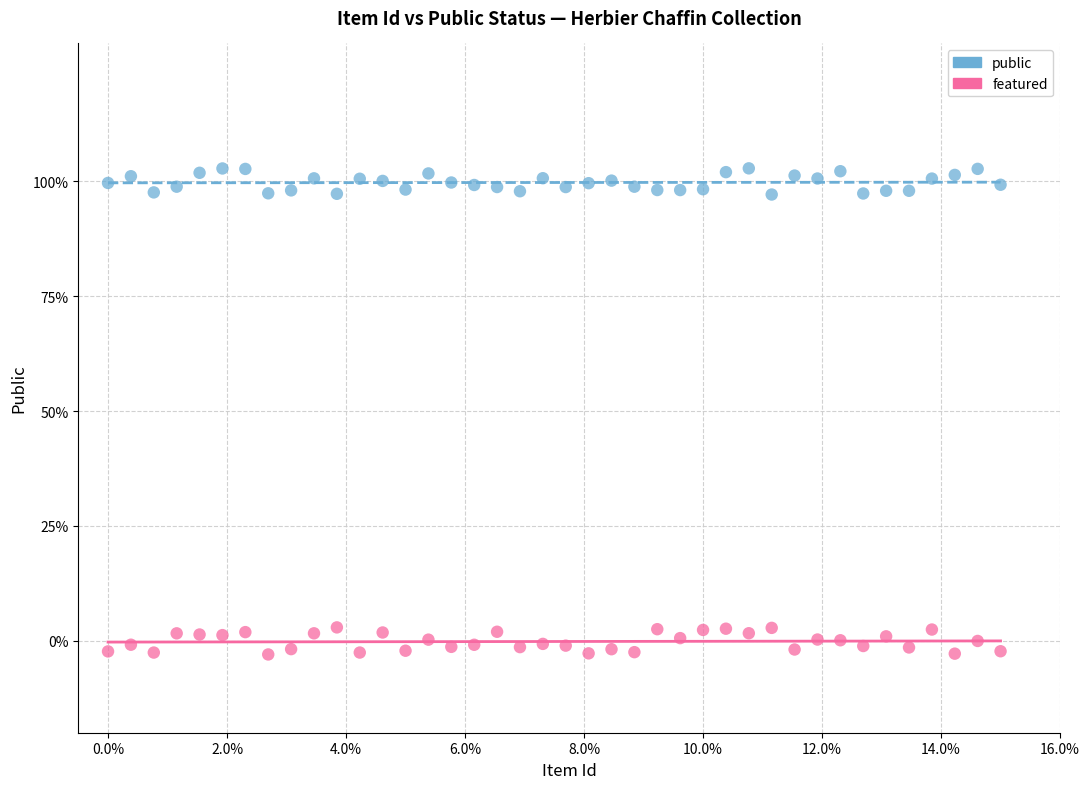

Across all data points, what is the range of Y values (max minus min)?

105.8